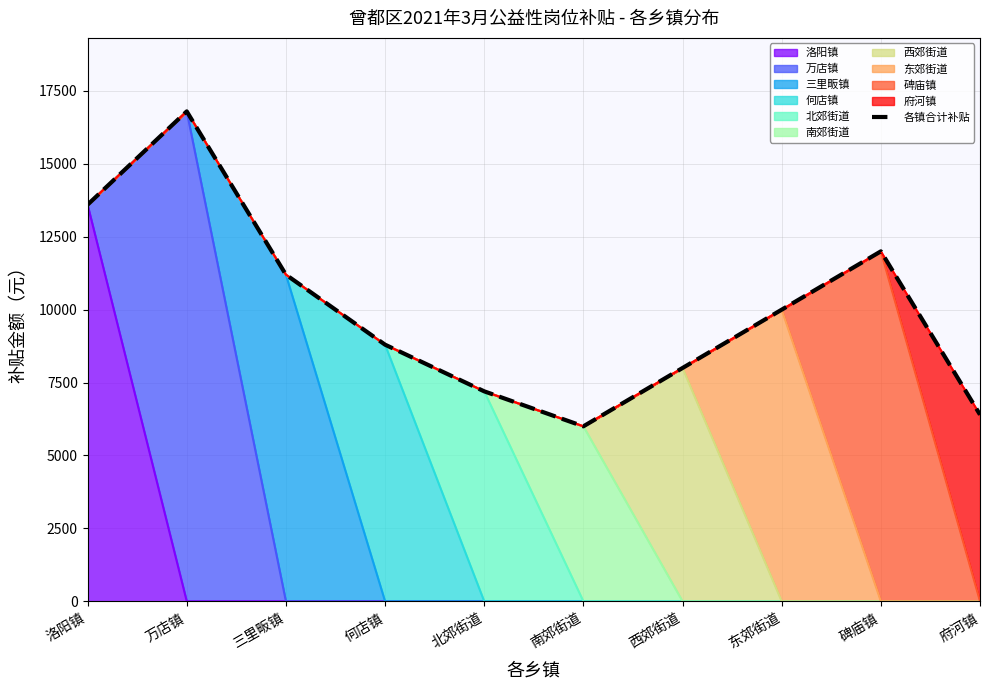

What is the ratio of the value at 万店镇 to the value at 何店镇?

1.9